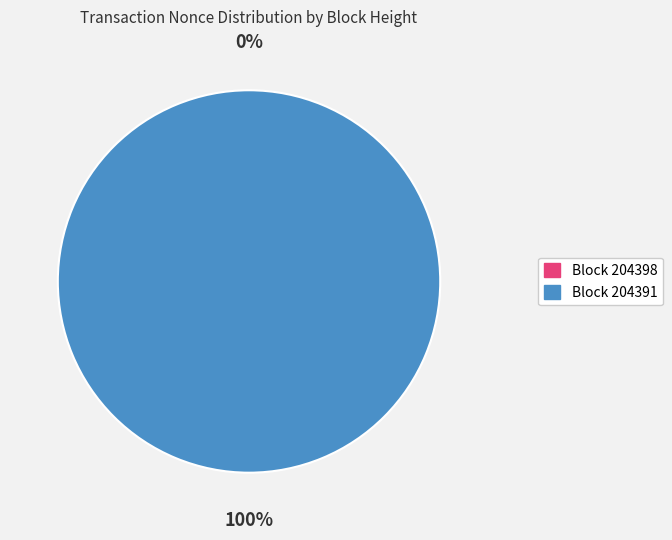

To the nearest percent, what is the average slice percentage?

50%